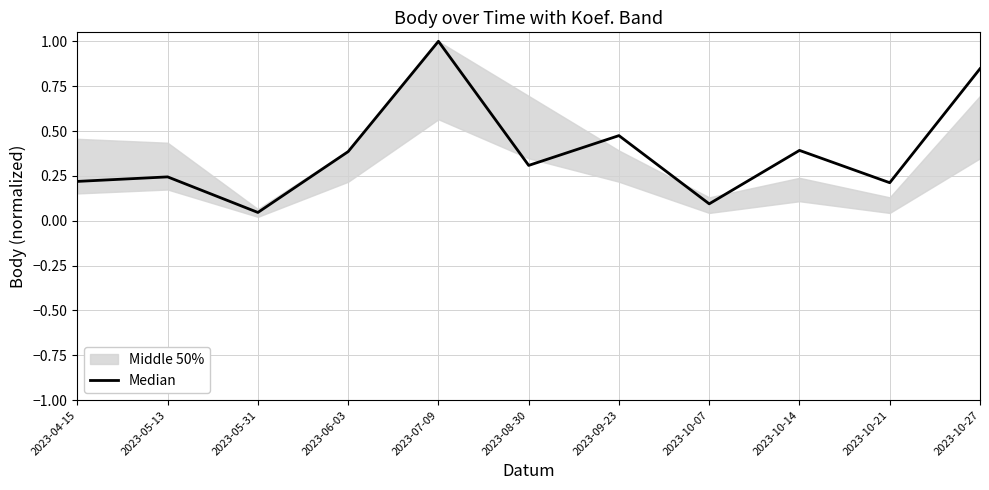

What is the label of the 4th point from the left?

2023-06-03